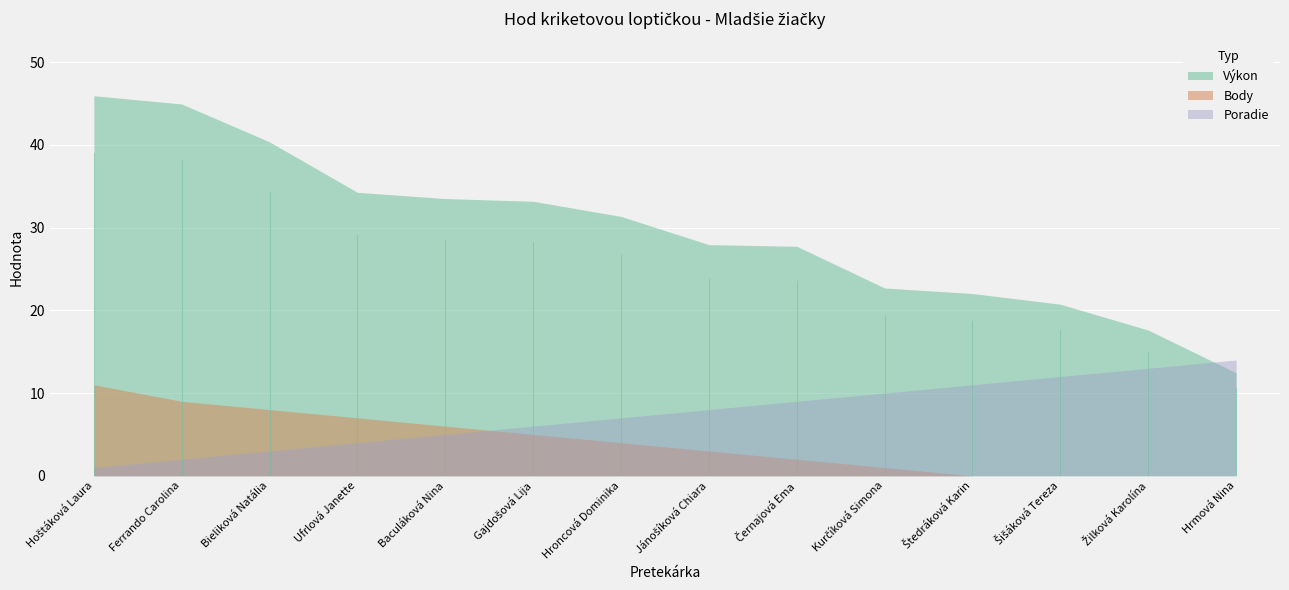

Which series has the largest range (max minus min)?

Výkon